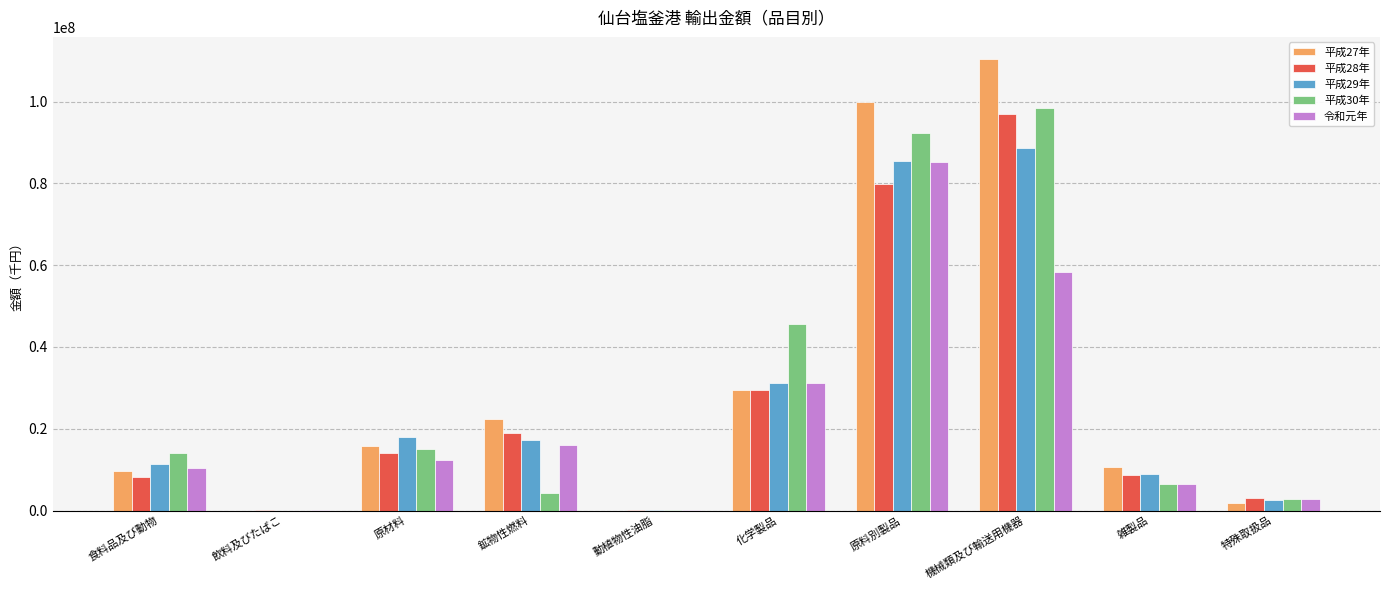

How many data points does each series have?

10